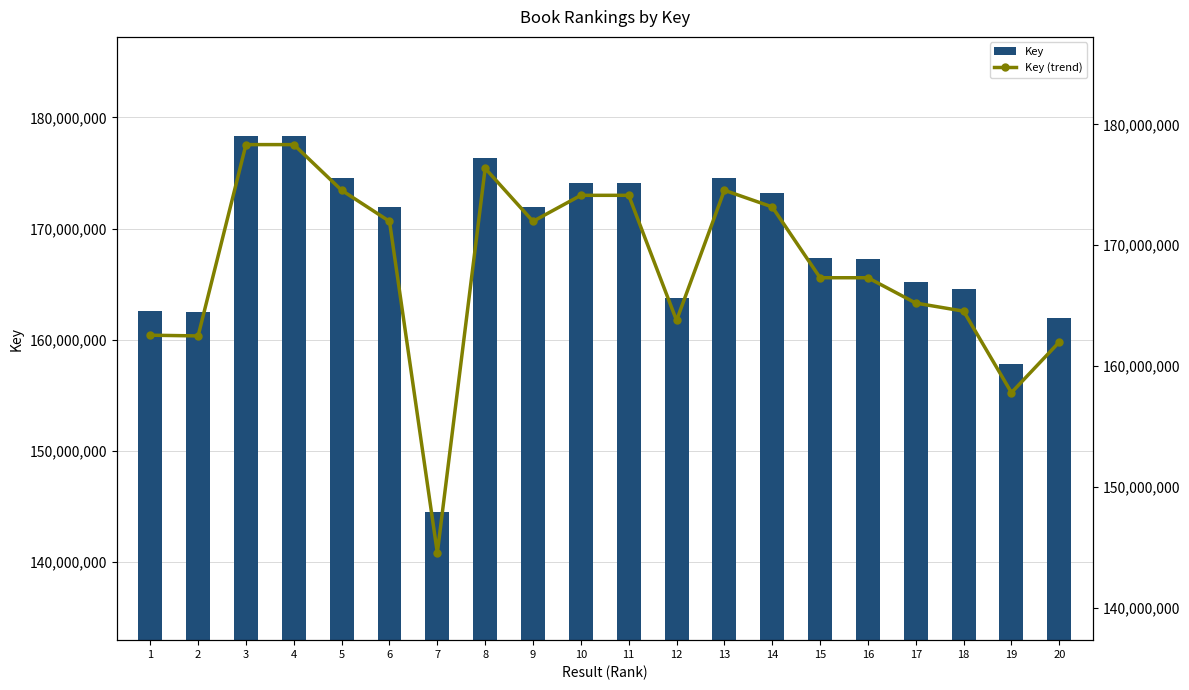

What is the minimum value for Key (trend)?

144531518